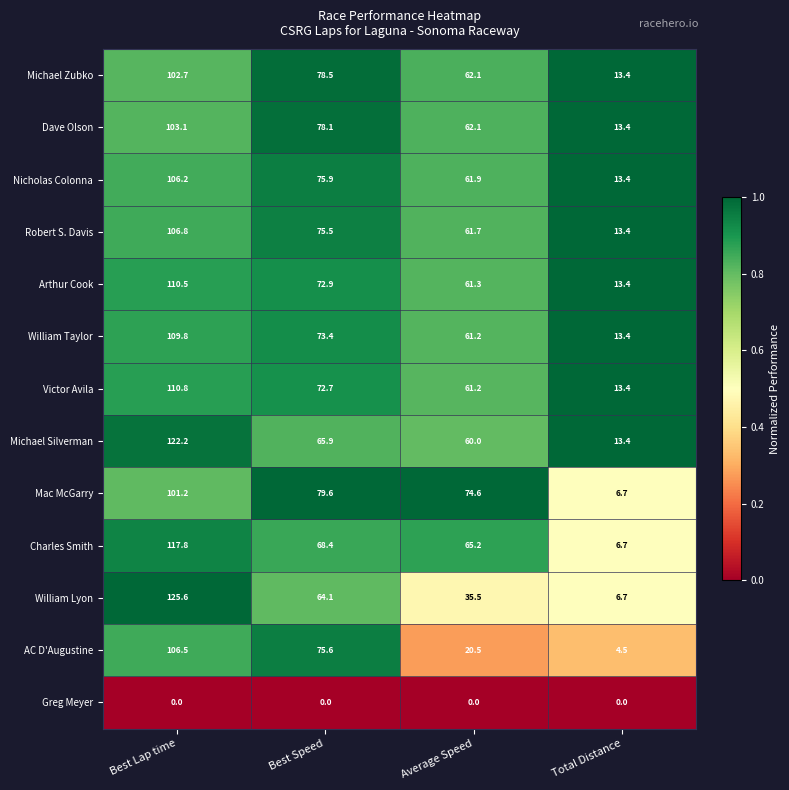

Is it true that Arthur Cook equals 109.6 at Average Speed?

False